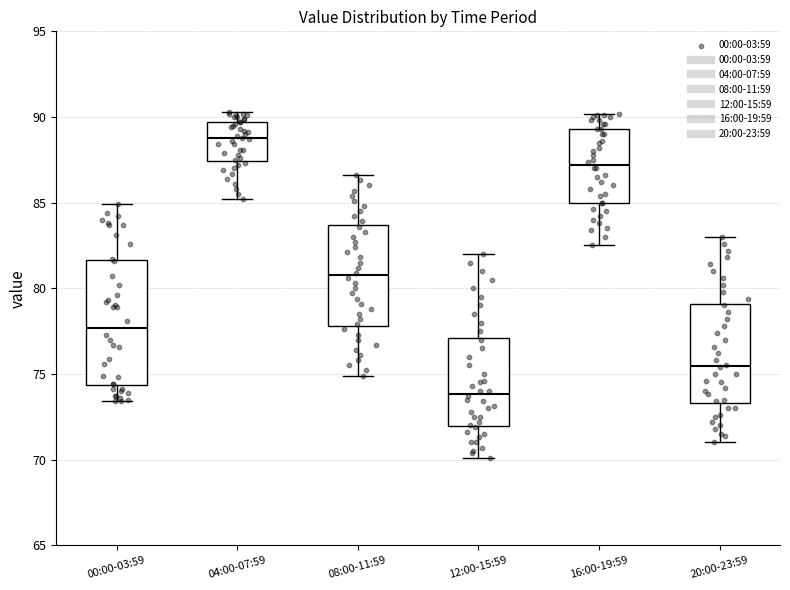

Which box is the tallest, from its lower edge to its upper edge?

00:00-03:59